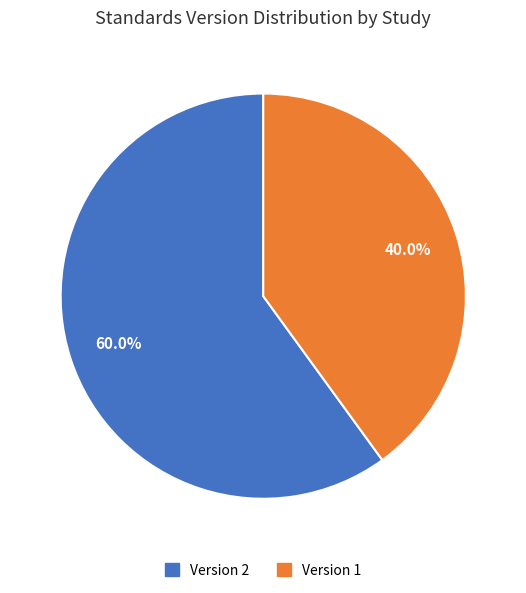

Is there any slice that represents more than half of the pie?

Yes